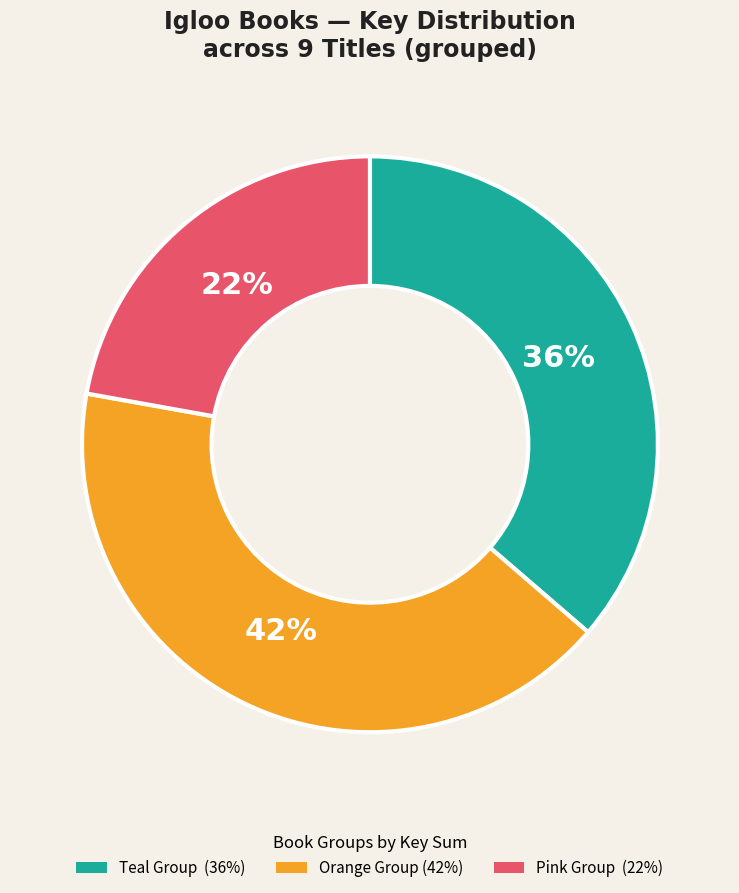

To the nearest percent, what is the average slice percentage?

33%